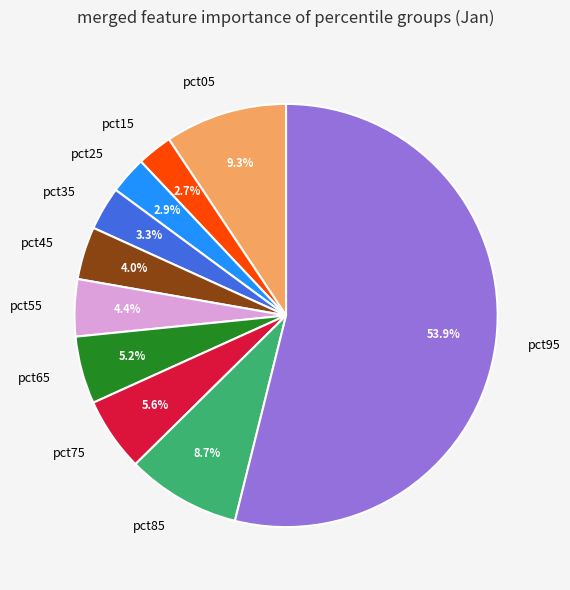

To the nearest percent, what percentage of the pie is pct95?

54%